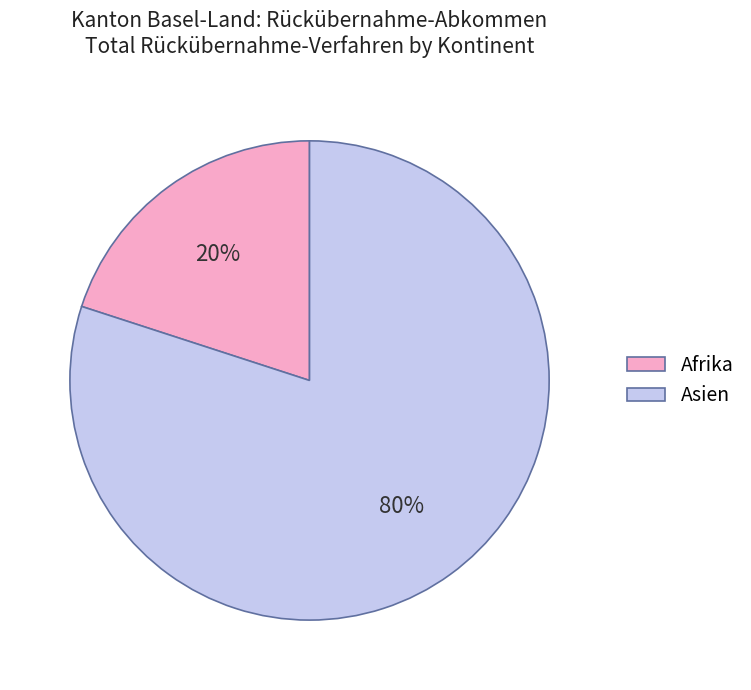

Is the sum of Asien and Afrika greater than half?

Yes